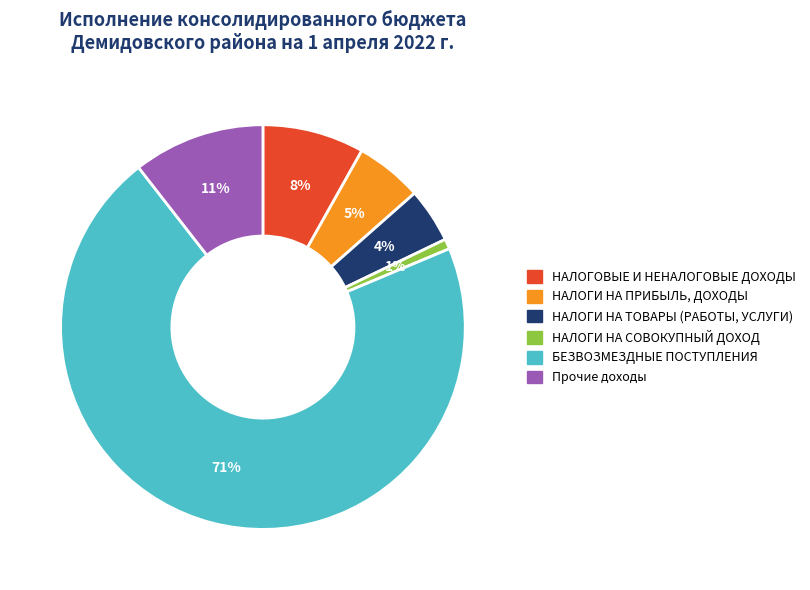

Rank the categories by value from lowest to highest.

НАЛОГИ НА СОВОКУПНЫЙ ДОХОД, НАЛОГИ НА ТОВАРЫ (РАБОТЫ, УСЛУГИ), НАЛОГИ НА ПРИБЫЛЬ, ДОХОДЫ, НАЛОГОВЫЕ И НЕНАЛОГОВЫЕ ДОХОДЫ, Прочие доходы, БЕЗВОЗМЕЗДНЫЕ ПОСТУПЛЕНИЯ